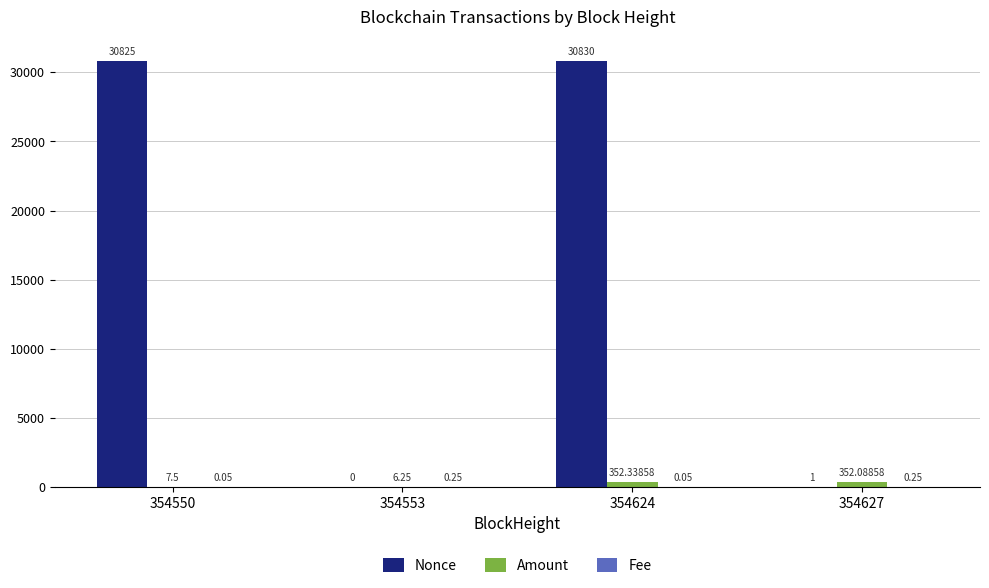

What is the sum of all Amount values?

718.2